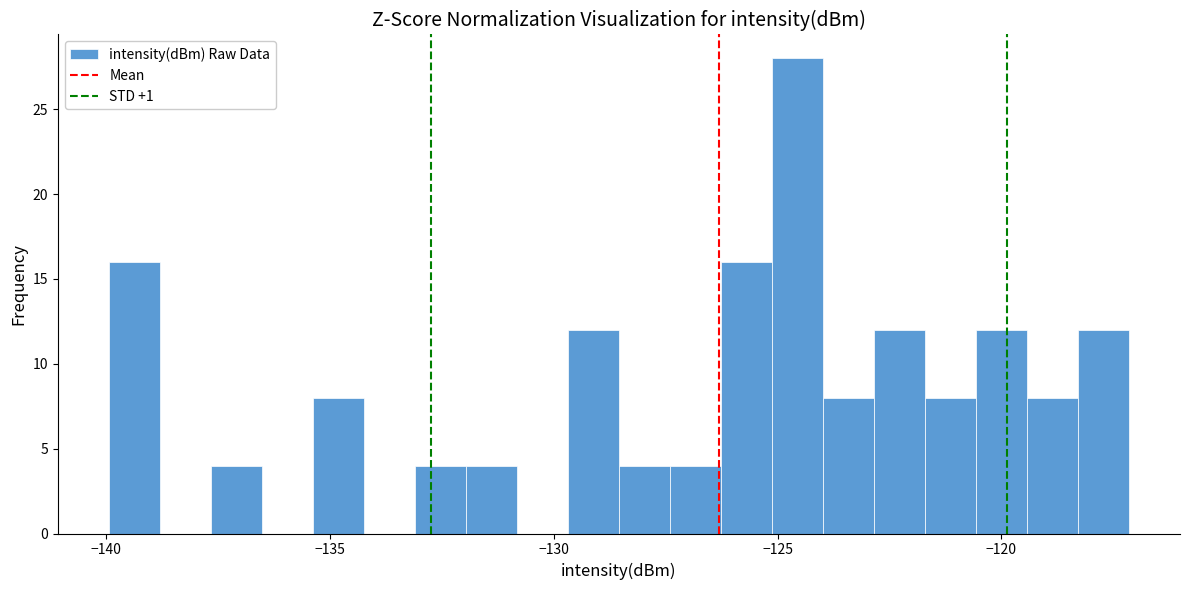

Around what value on the x-axis is the tallest bar? Give the approximate position of its centre, as read against the axis.

-124.5